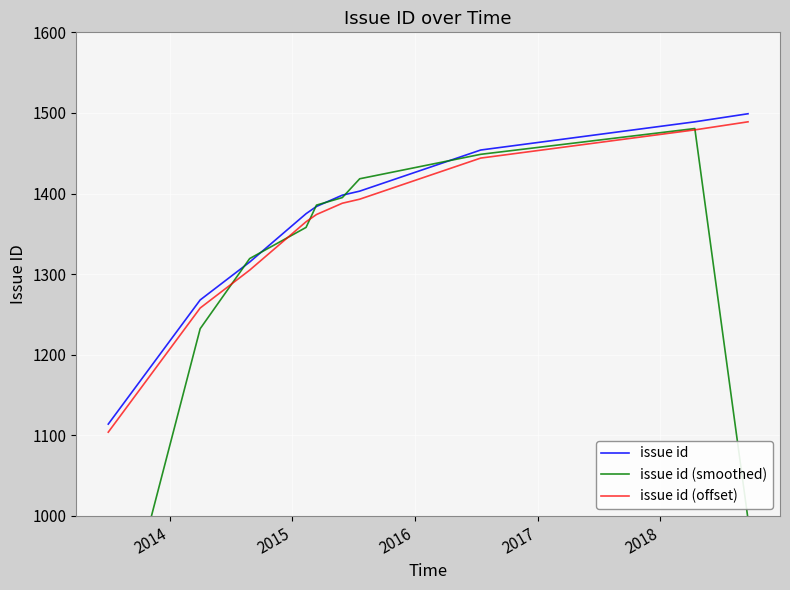

What is the minimum value for issue id (offset)?

1104